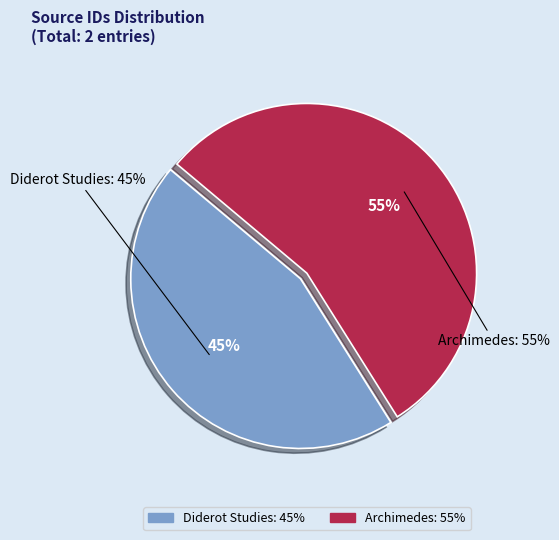

What is the total percentage of Archimedes and Diderot Studies?

100.0%